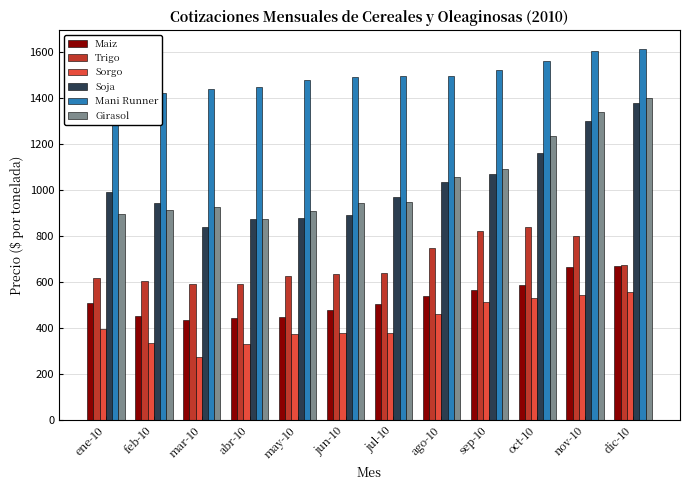

Where does the Maiz series first go above 507?

ago-10